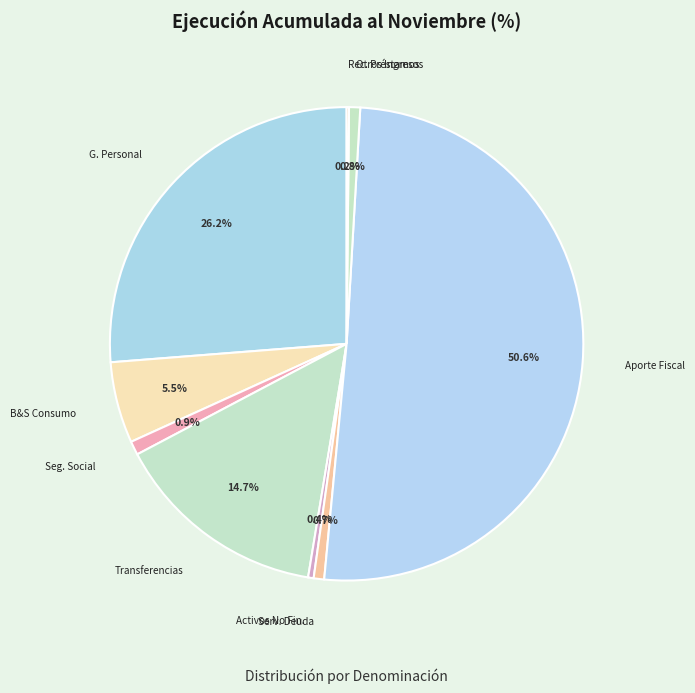

To the nearest percent, what is the average slice percentage?

11%